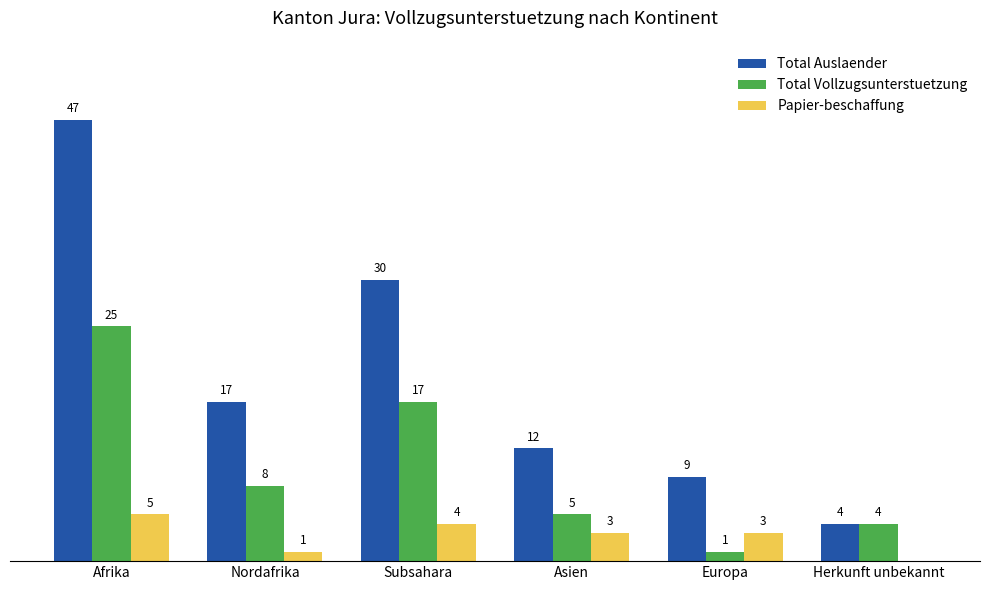

At which category does the chart reach its peak across all series?

Afrika